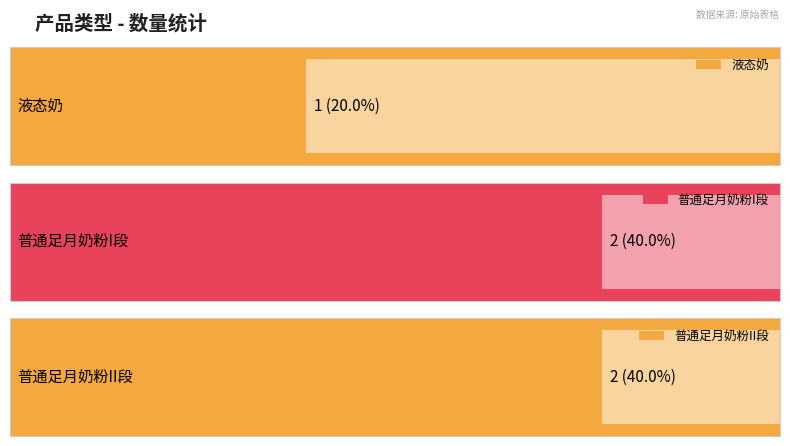

Where is the data nearest to the value 1?

液态奶